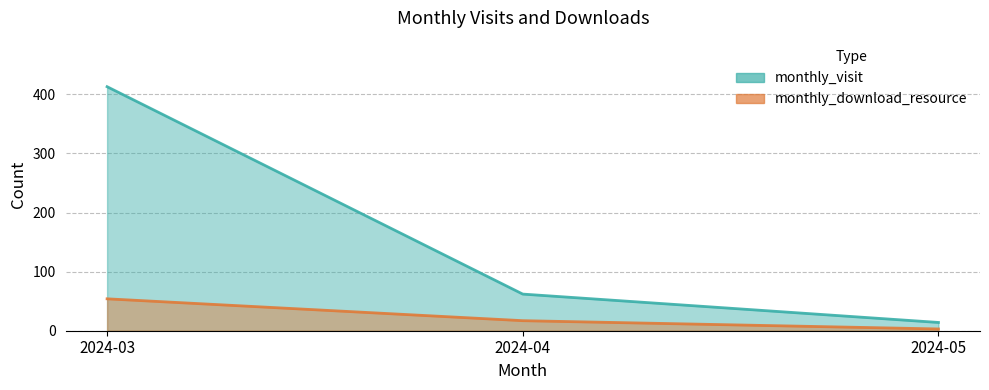

Read the monthly_download_resource value at 2024-04, to the nearest 10.

20